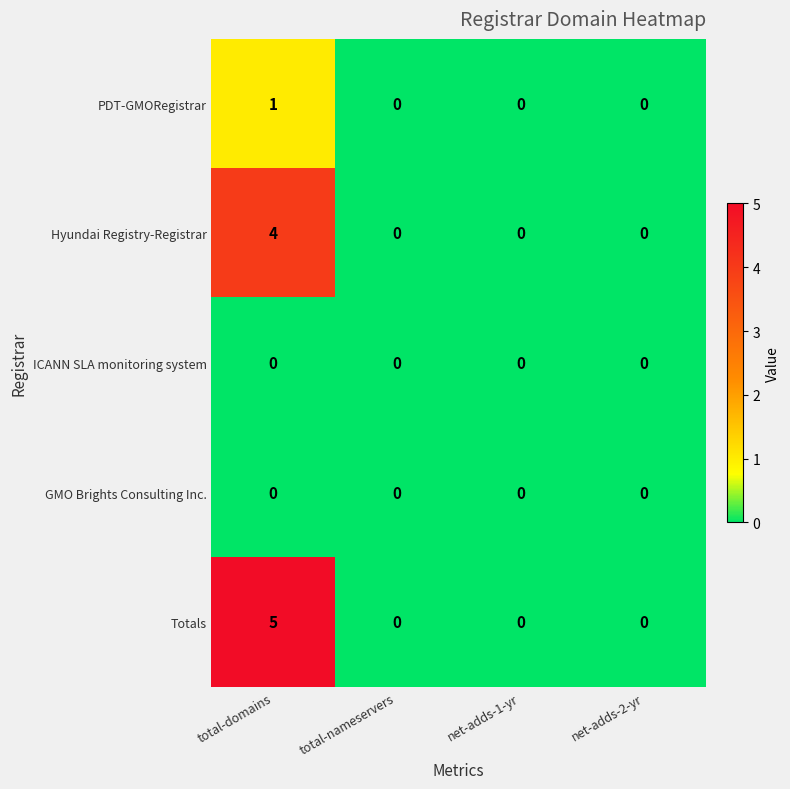

How many categories are shown in the chart?

4